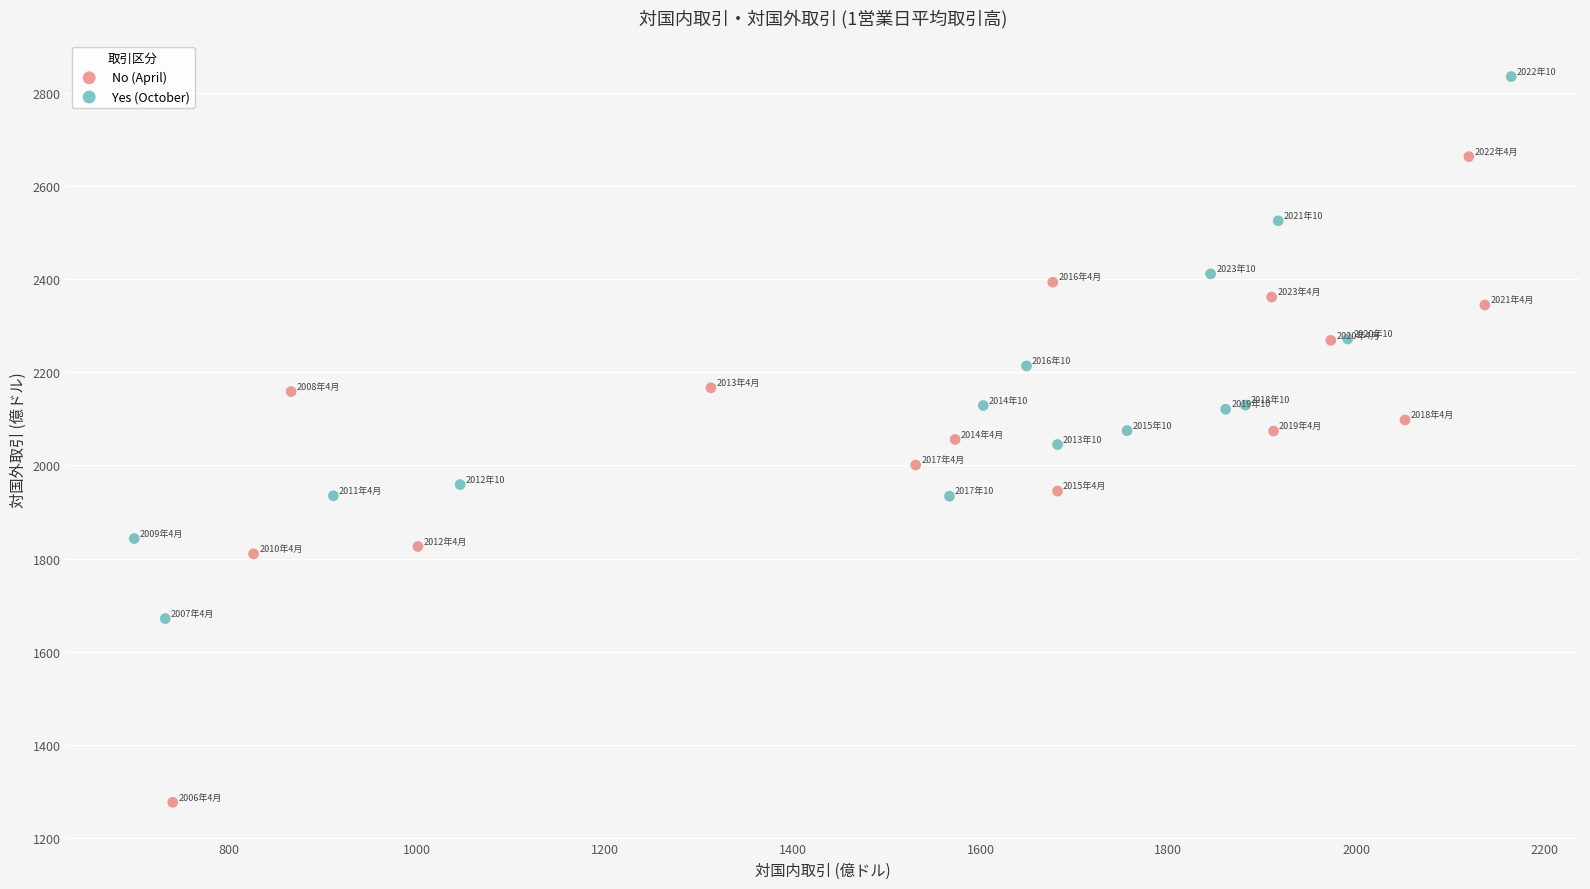

Which series has the widest spread of Y values?

No (April)